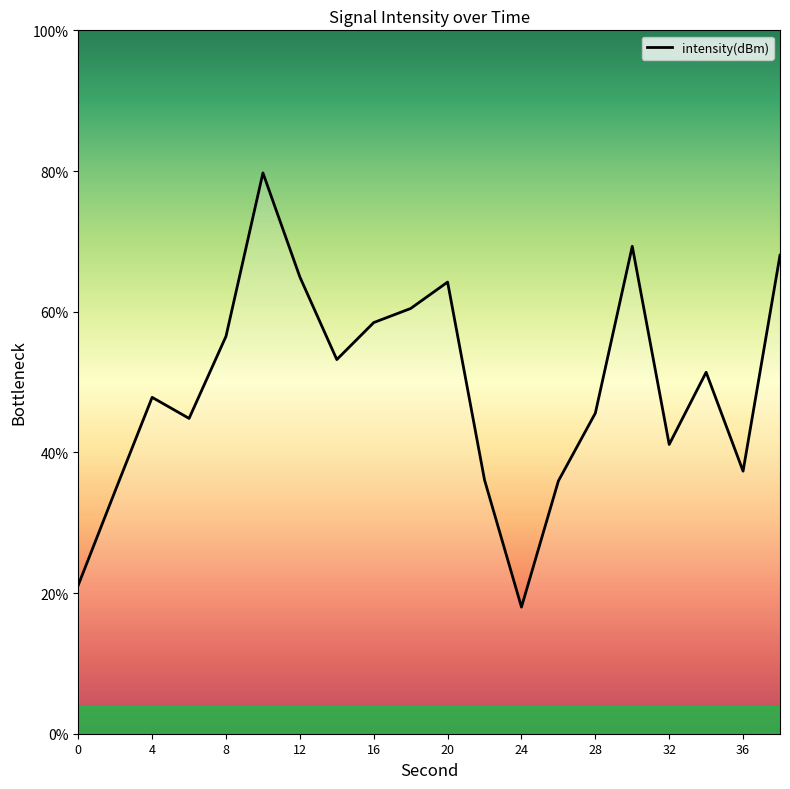

What is the smallest value displayed?

18.0